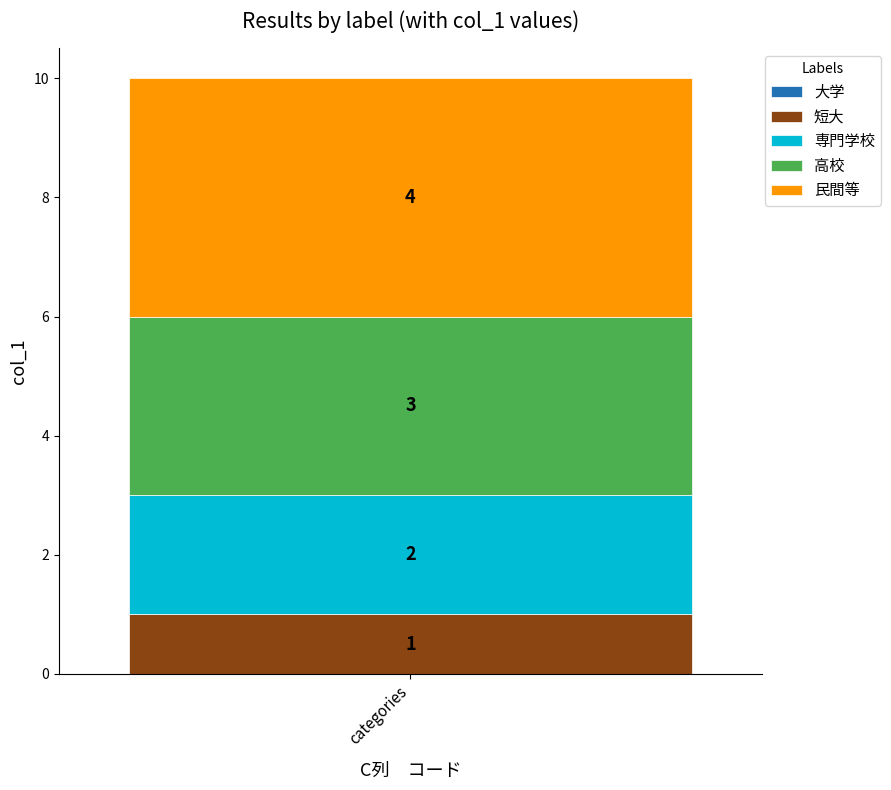

Rank the categories by 短大 value from highest to lowest.

categories